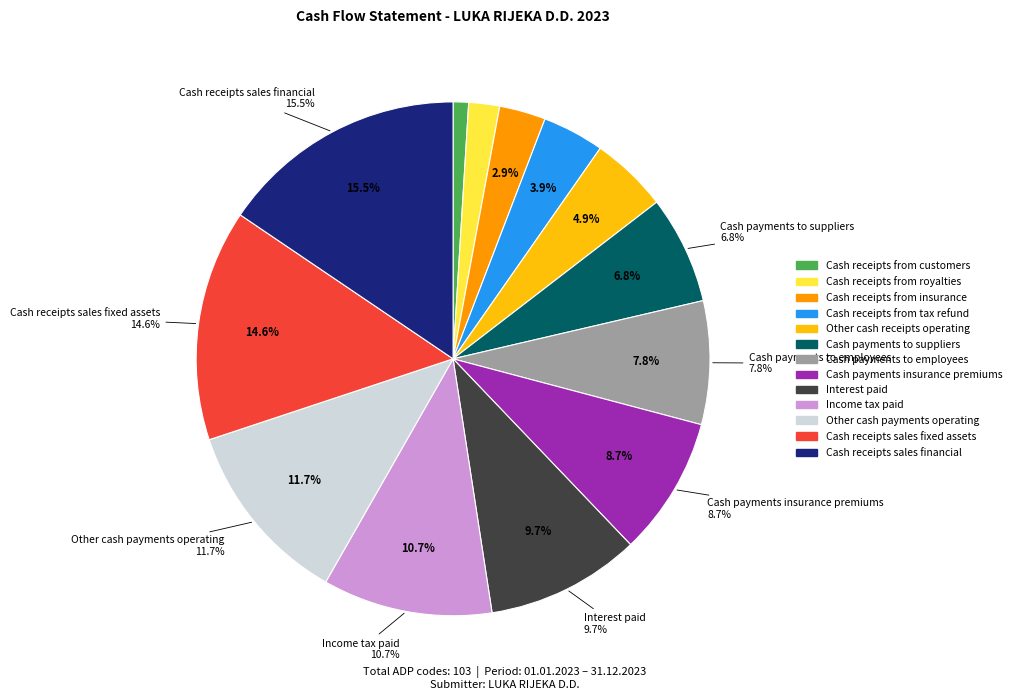

Approximately how many times larger is the value at Cash receipts sales financial compared to Cash receipts from customers?

16.0